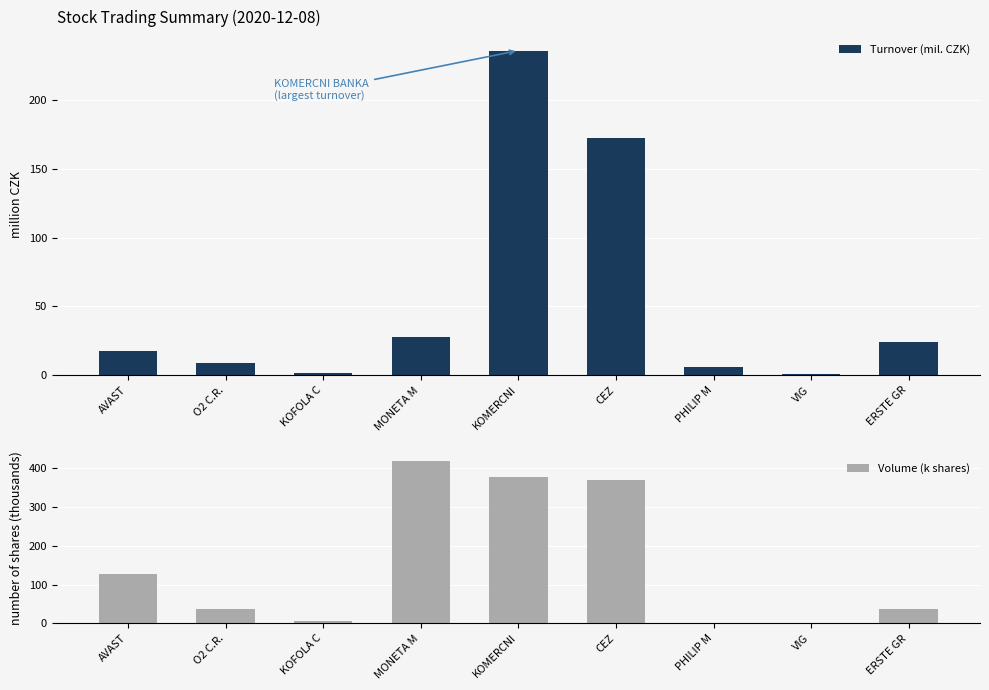

How many data points does each series have?

9